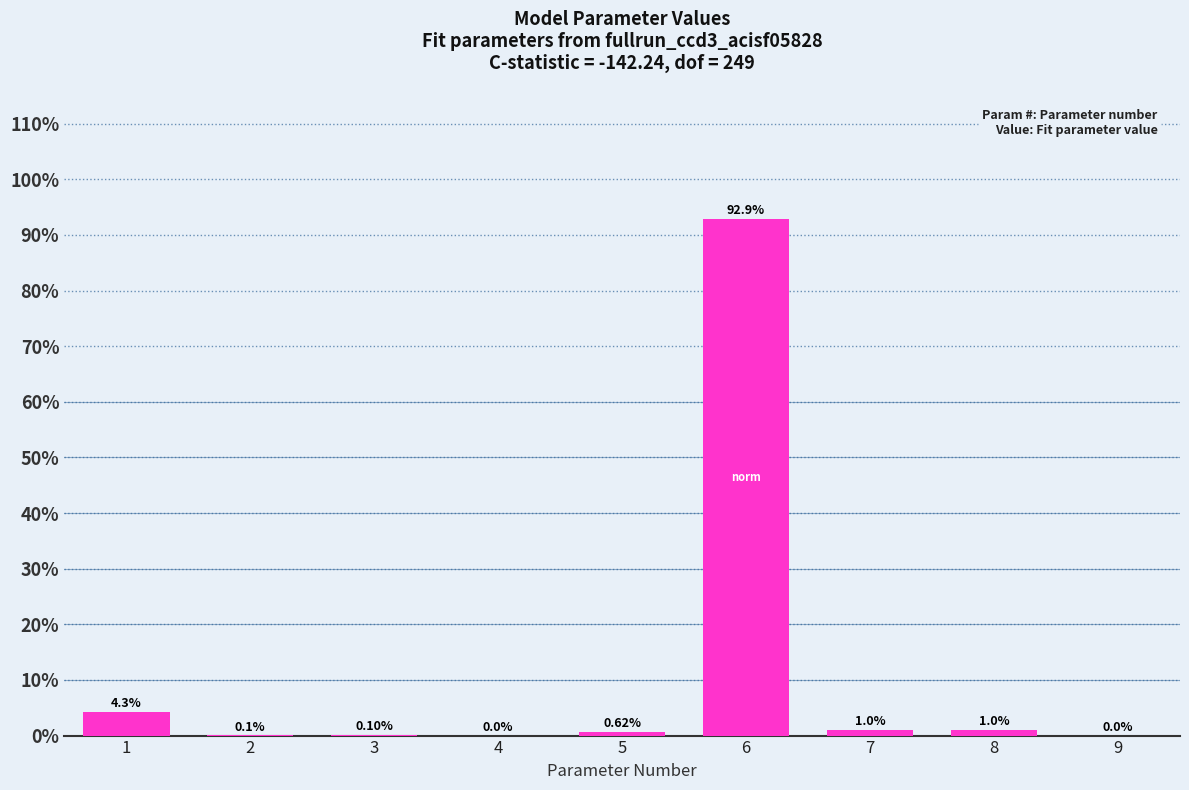

What is the sum of the values at 7 and 9?

1.0